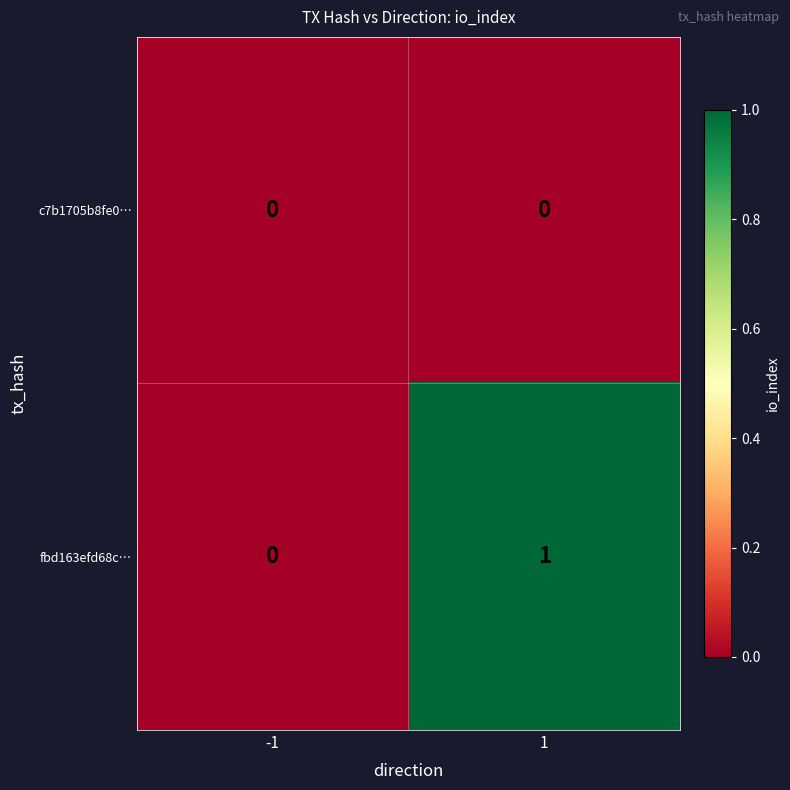

List the series in order of their peak value, lowest first.

c7b1705b8fe0…, fbd163efd68c…